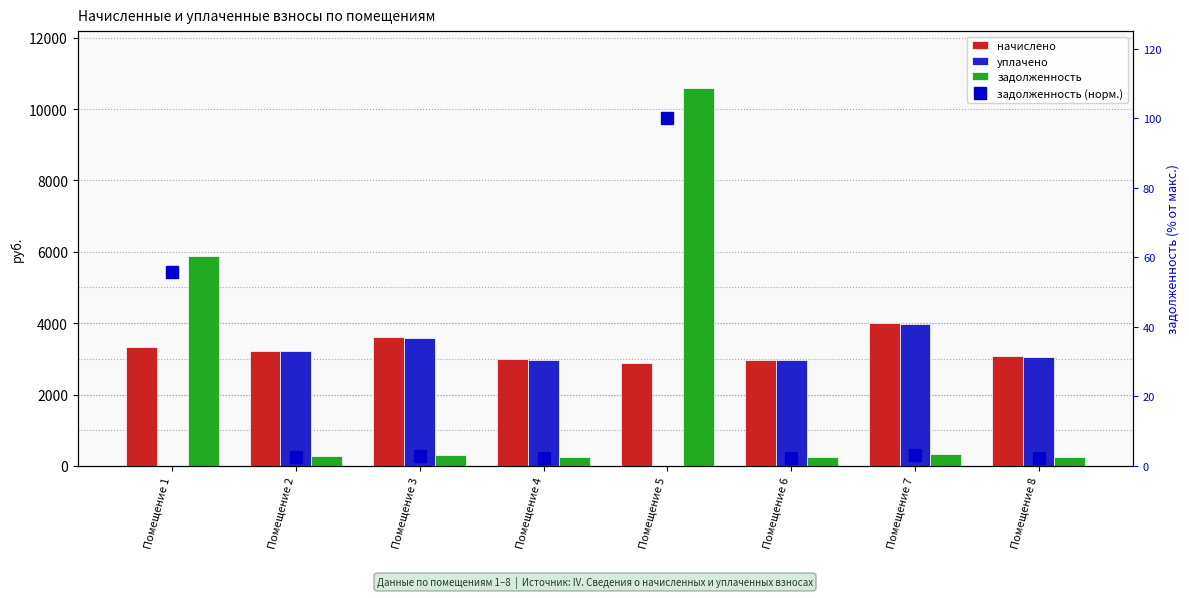

At which category is the sum across all series the highest?

Помещение 5